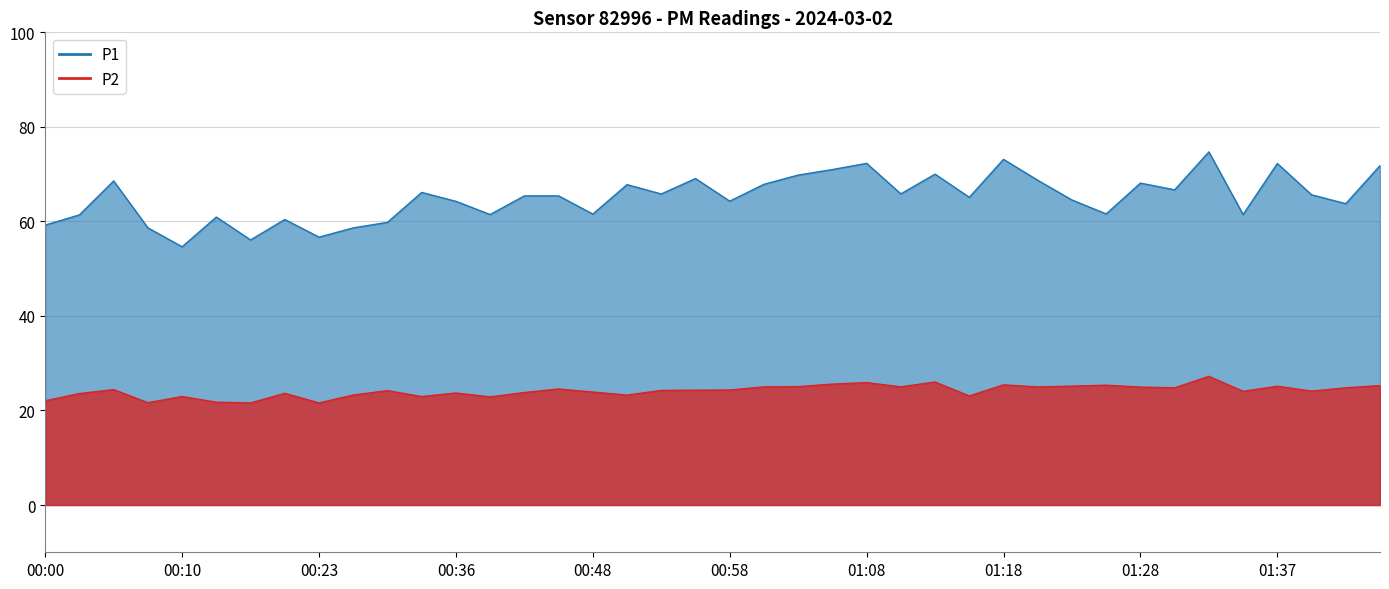

True or false: P2 has a value of 27.2 at 01:32.

True